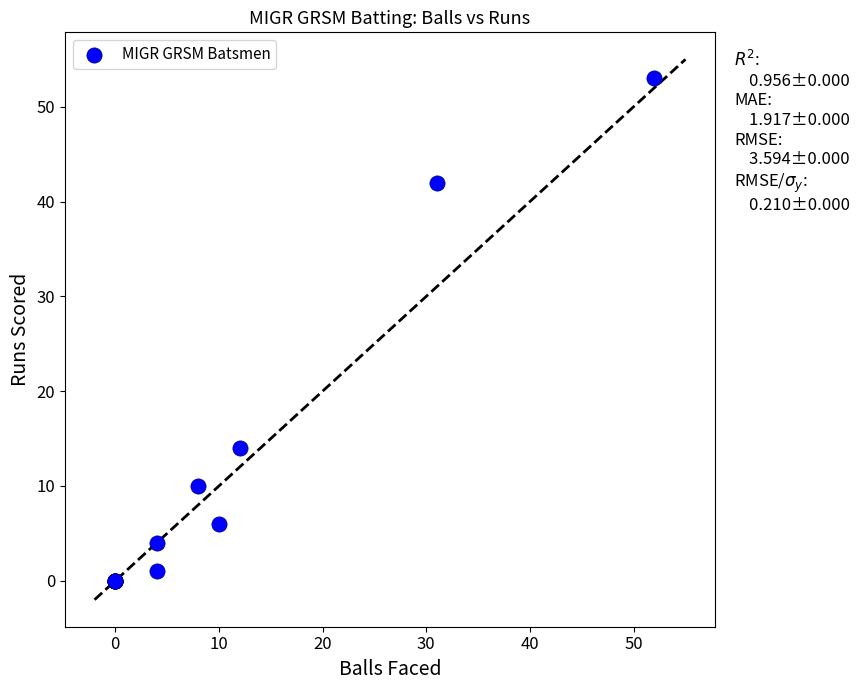

What Y value in the scatter plot is closest to 26?

14